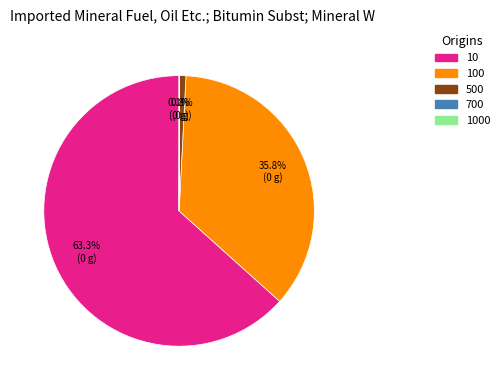

To the nearest percent, what is the average slice percentage?

20%